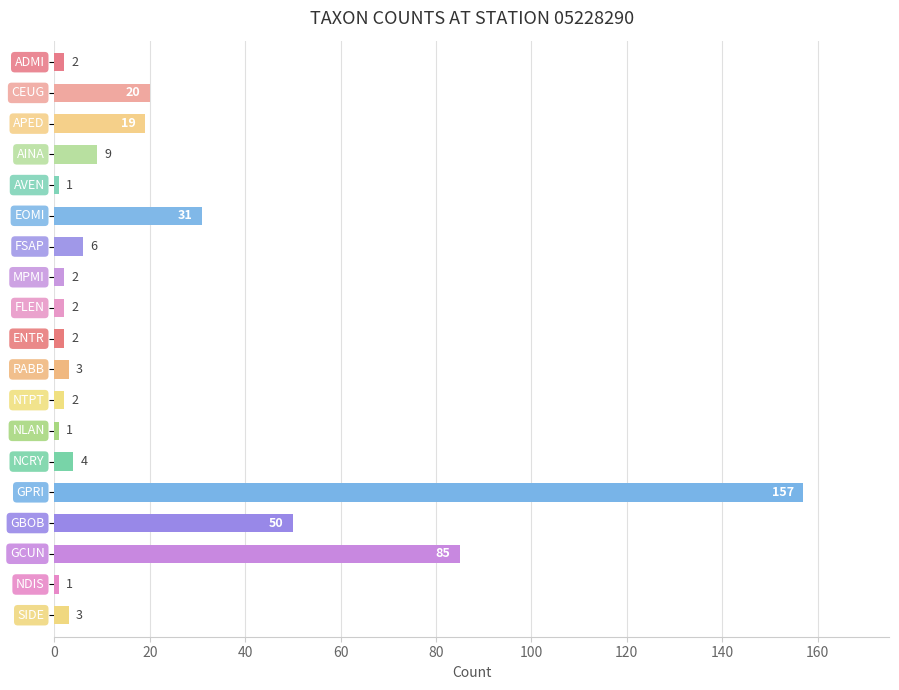

Reading top to bottom, list all the values displayed in this chart.

2	20	19	9	1	31	6	2	2	2	3	2	1	4	157	50	85	1	3